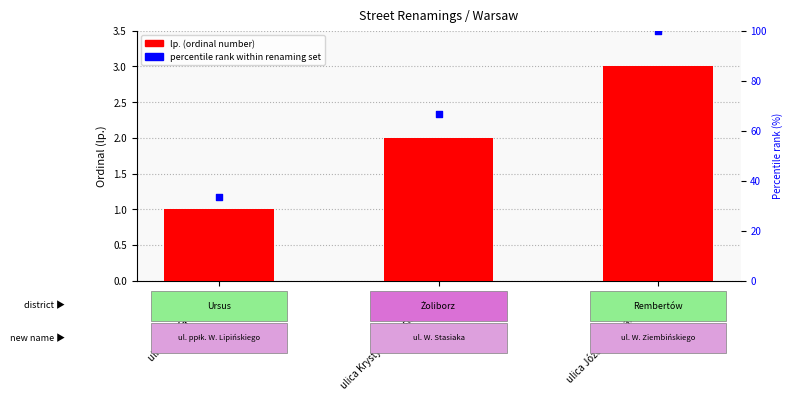

Which series reaches the minimum Y coordinate?

lp. (ordinal number)